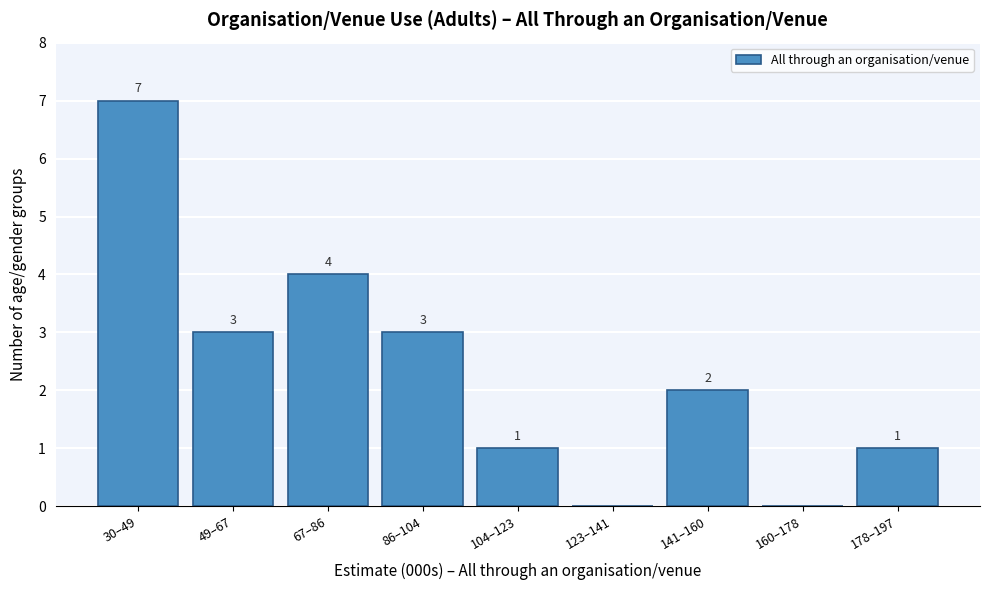

Reading right to left, transcribe all the data shown in this chart.

178–197=1	160–178=0	141–160=2	123–141=0	104–123=1	86–104=3	67–86=4	49–67=3	30–49=7